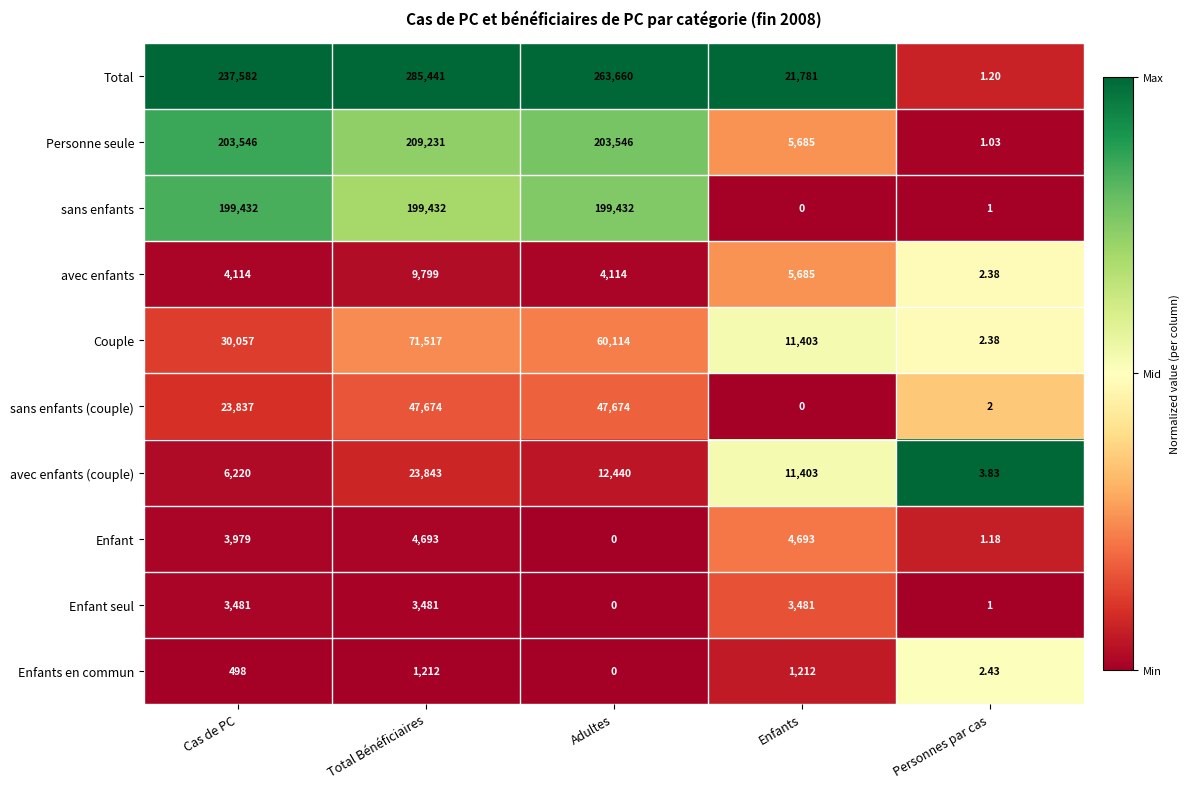

What is the maximum value shown in the chart?

285441.0